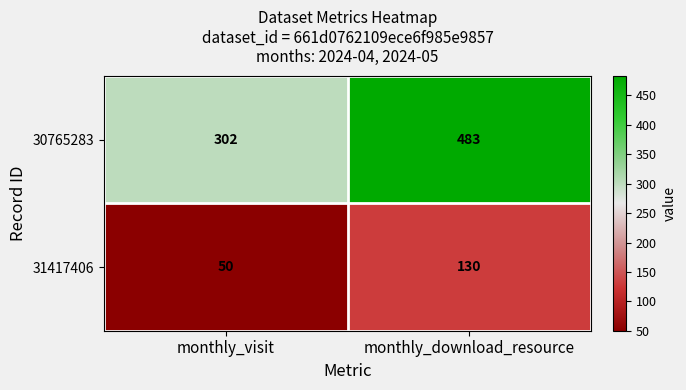

At which label is 30765283 closest to 392?

monthly_visit